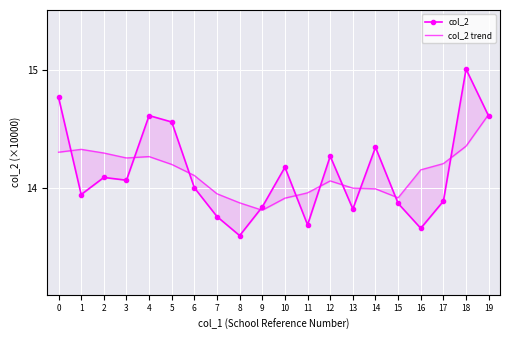

How many data points does each series have?

20